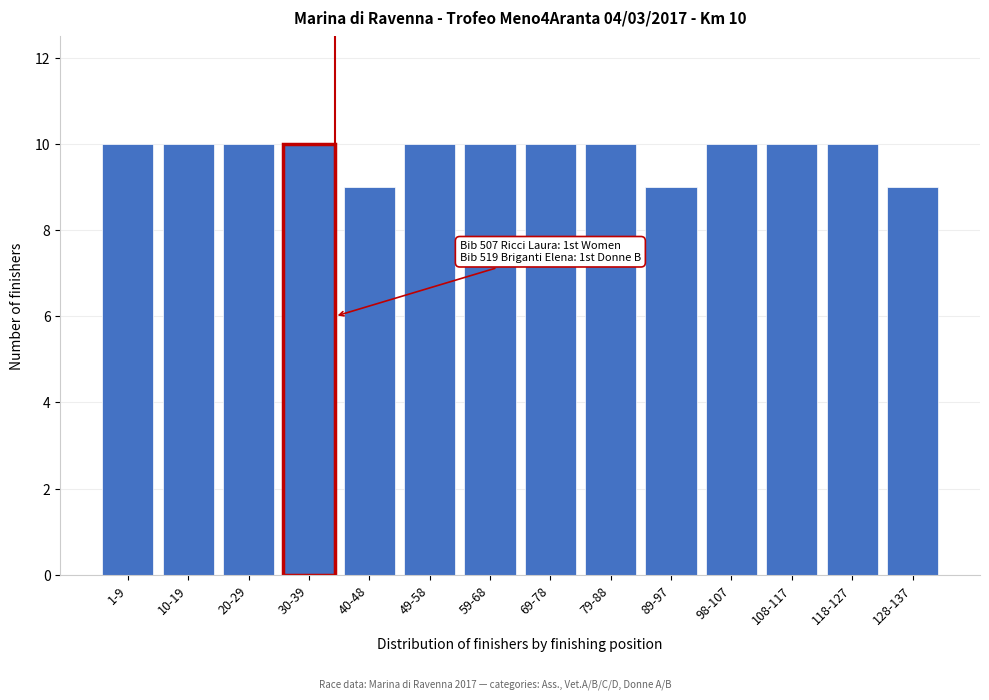

Reading left to right, extract all data points from this chart.

1-9=10	10-19=10	20-29=10	30-39=10	40-48=9	49-58=10	59-68=10	69-78=10	79-88=10	89-97=9	98-107=10	108-117=10	118-127=10	128-137=9